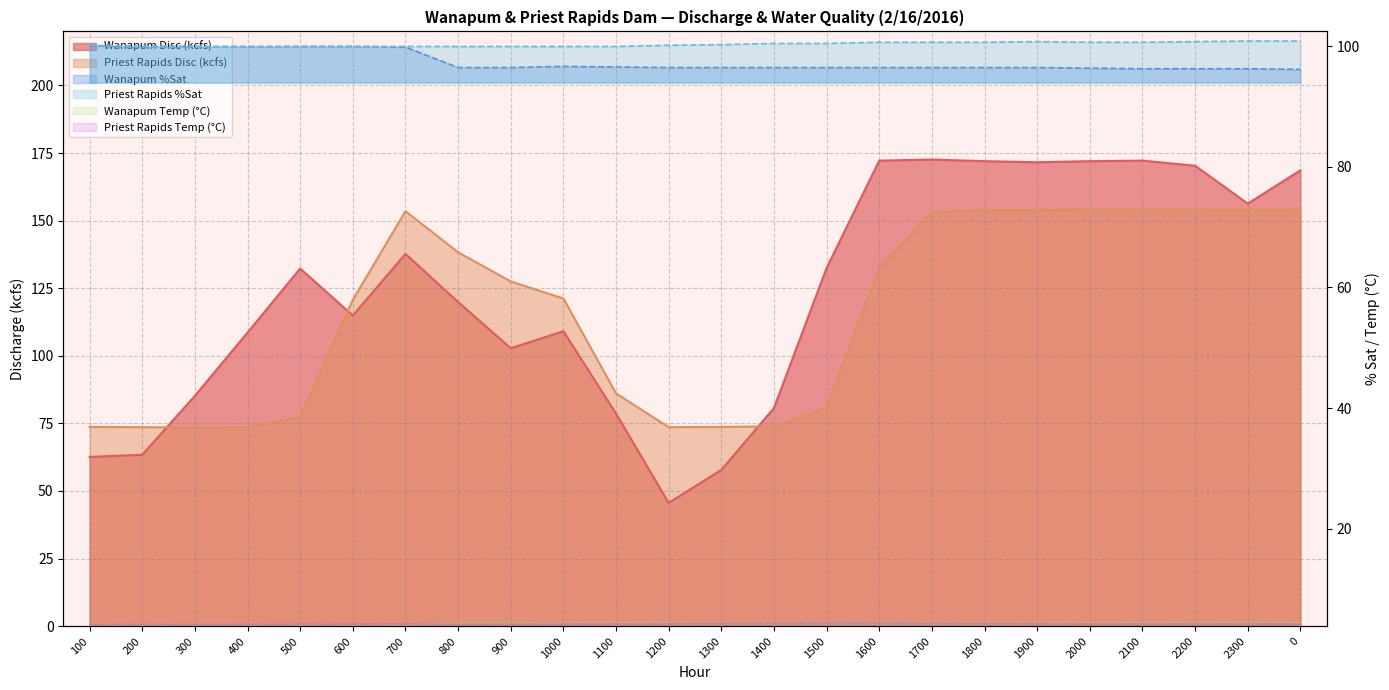

Where do Wanapum %Sat and Priest Rapids Disc (kcfs) first cross each other?

500 and 600